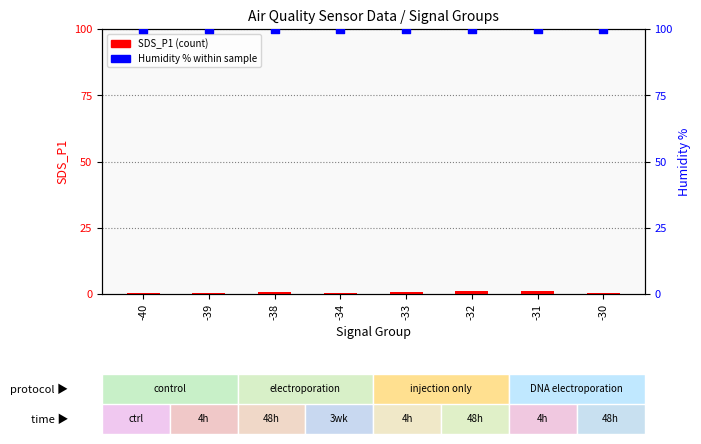

What are all the series names shown in the legend?

SDS_P1, Humidity %